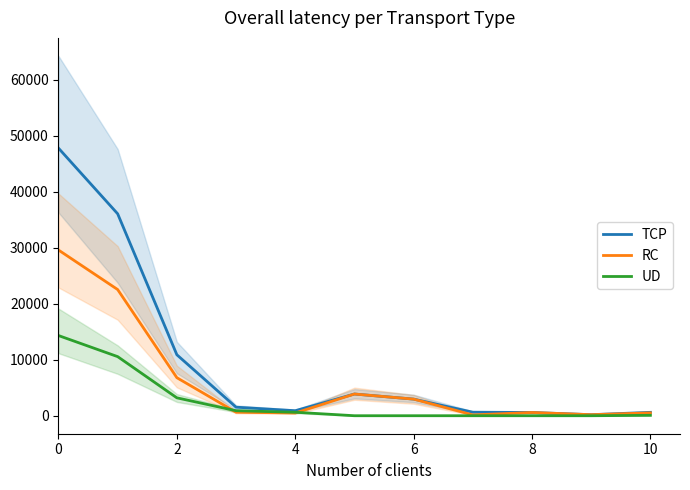

True or false: RC and TCP cross at least once.

False